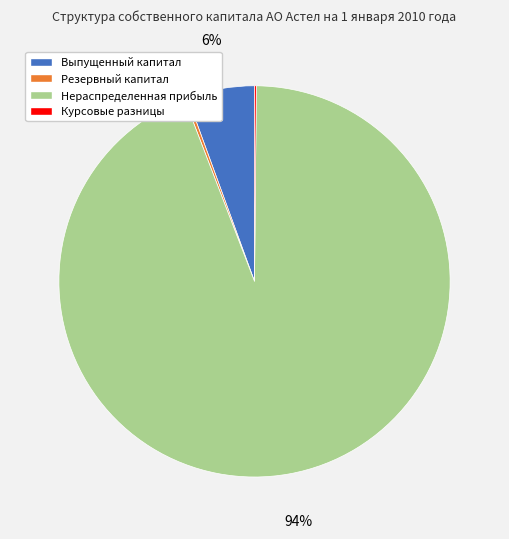

True or false: Нераспределенная прибыль accounts for 99% of the total.

False